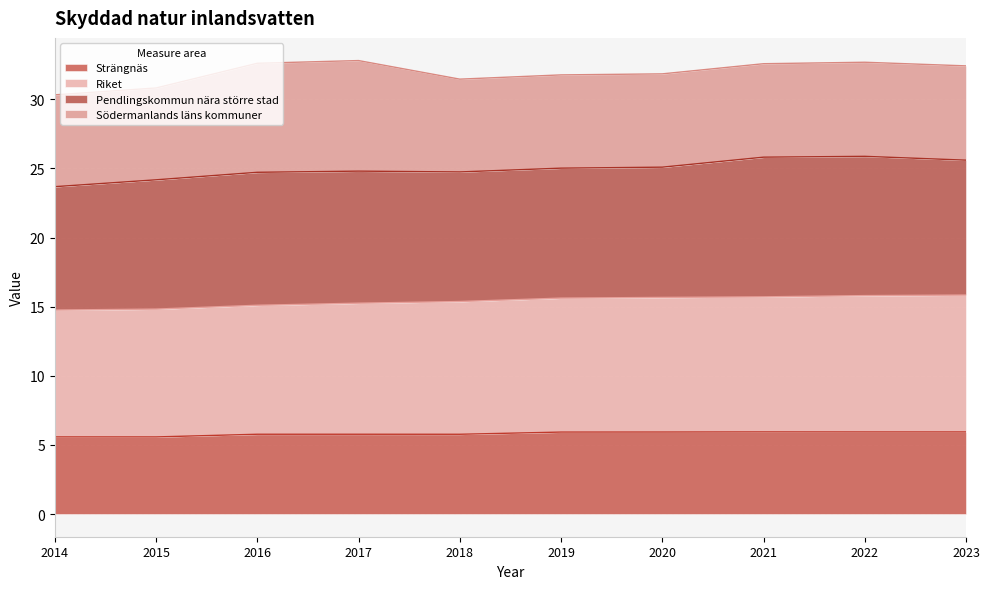

Does the chart display data point markers on the line(s)?

No